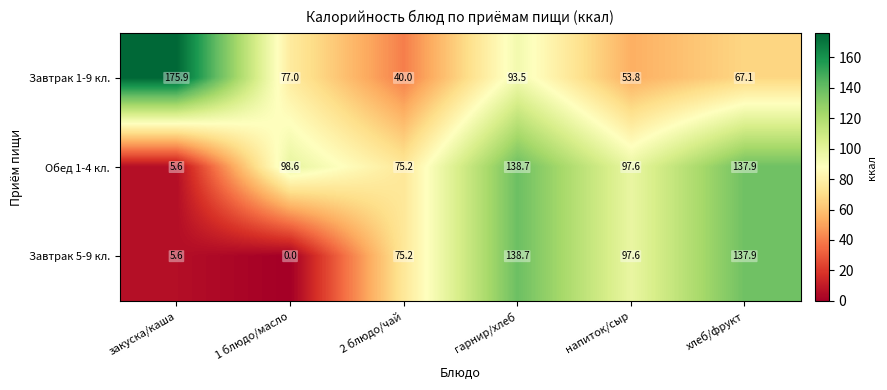

Reading left to right, what are all the values shown in this chart?

Завтрак 1-9 кл.: закуска/каша=175.9	1 блюдо/масло=77.0	2 блюдо/чай=40.0	гарнир/хлеб=93.5	напиток/сыр=53.8	хлеб/фрукт=67.1
Обед 1-4 кл.: закуска/каша=5.6	1 блюдо/масло=98.6	2 блюдо/чай=75.2	гарнир/хлеб=138.7	напиток/сыр=97.6	хлеб/фрукт=137.9
Завтрак 5-9 кл.: закуска/каша=5.6	1 блюдо/масло=0.0	2 блюдо/чай=75.2	гарнир/хлеб=138.7	напиток/сыр=97.6	хлеб/фрукт=137.9